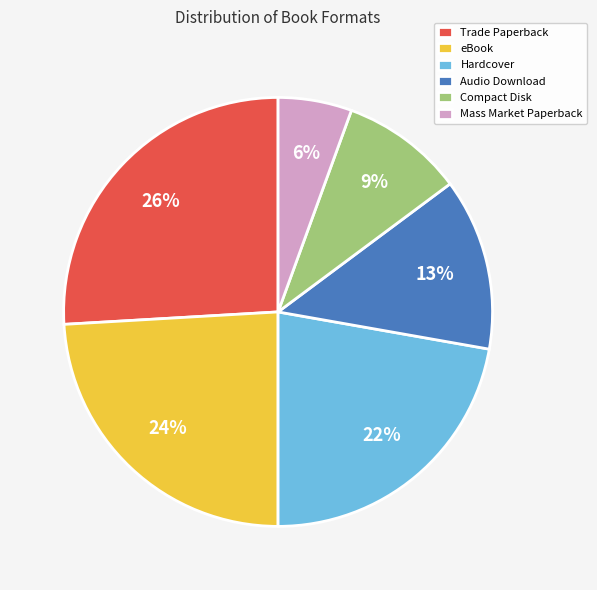

To the nearest percent, what percentage of the pie is Trade Paperback?

26%